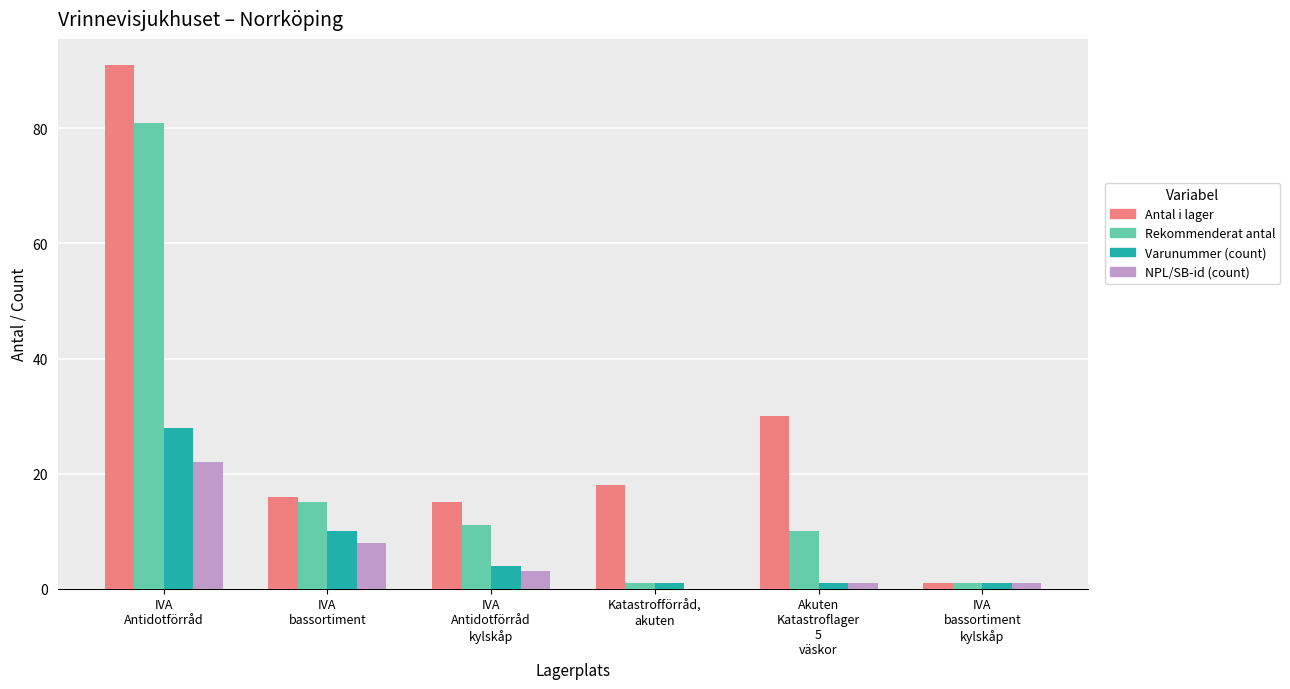

Is it true that Rekommenderat antal equals 10 at Akuten
Katastroflager
5
väskor?

True